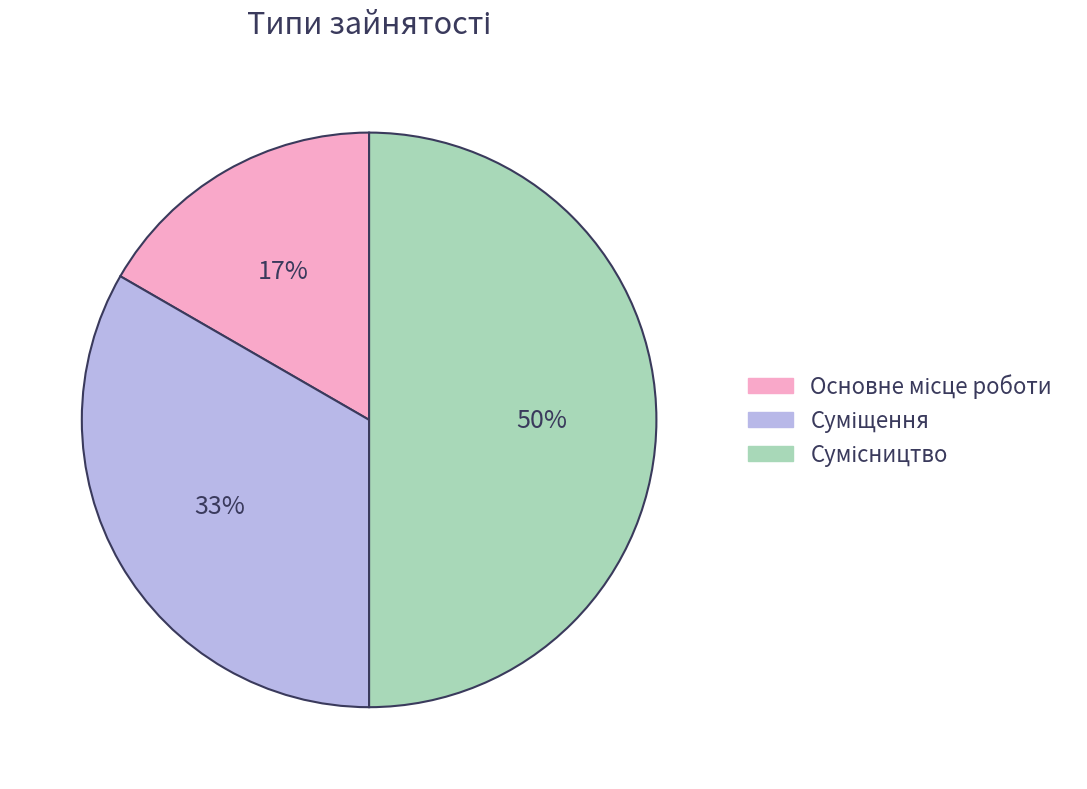

To the nearest percent, what is the difference between the largest and smallest slice percentages?

33%